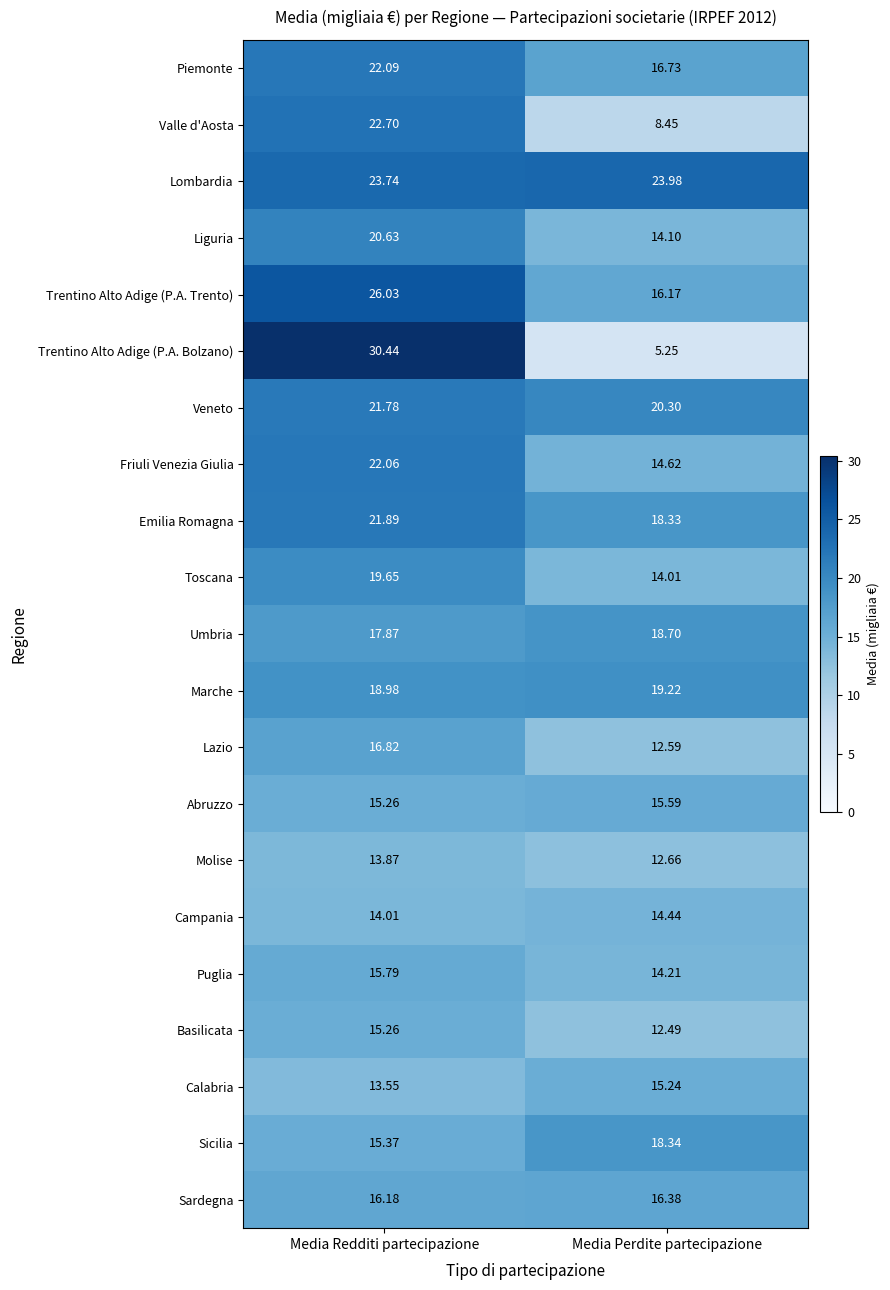

Which series has the widest spread of values?

Trentino Alto Adige (P.A. Bolzano)